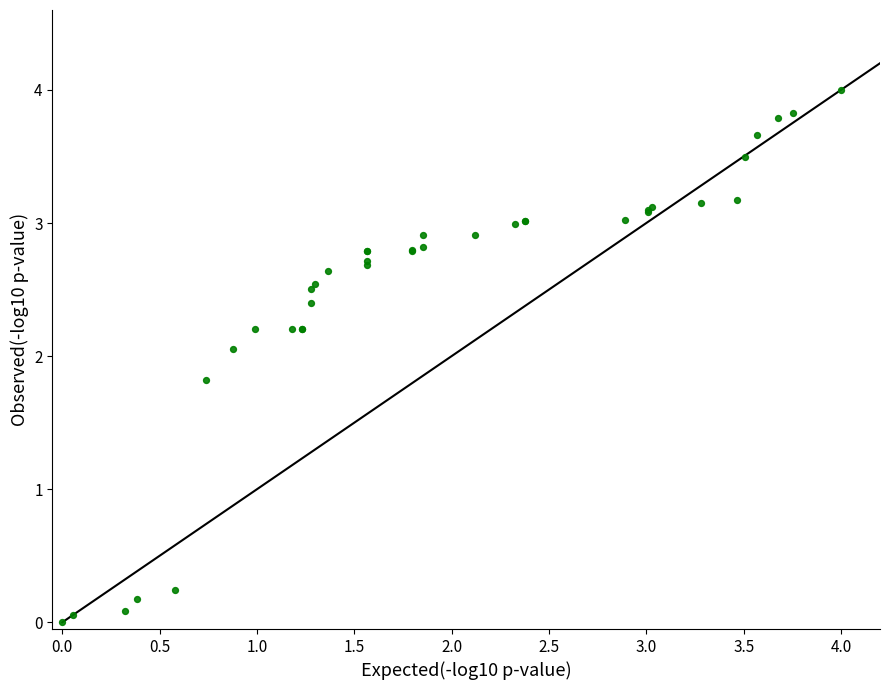

What Y value in the scatter plot is closest to 2?

2.1